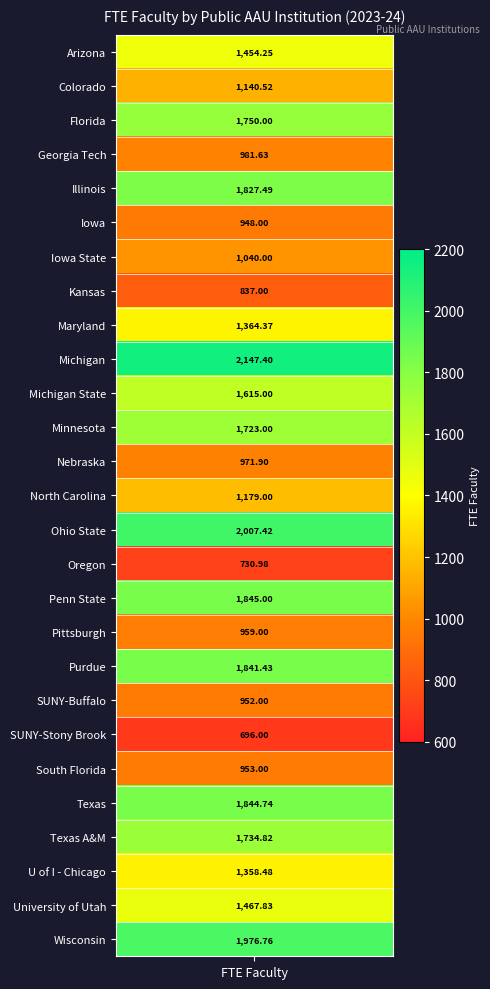

Is it true that the value at 18 is 2877.0?

False